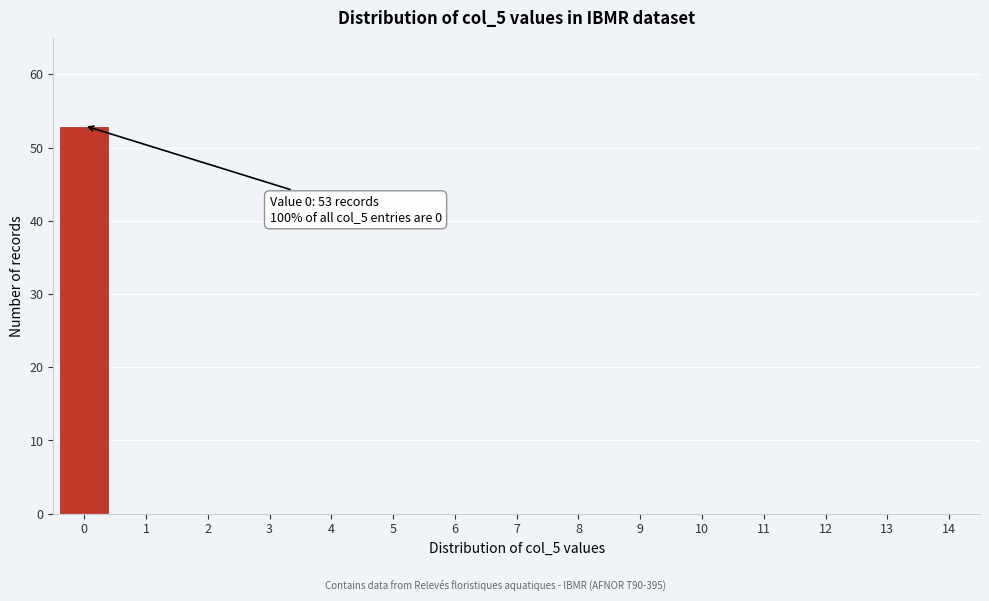

Reading right to left, list all the values displayed in this chart.

14=0	13=0	12=0	11=0	10=0	9=0	8=0	7=0	6=0	5=0	4=0	3=0	2=0	1=0	0=53